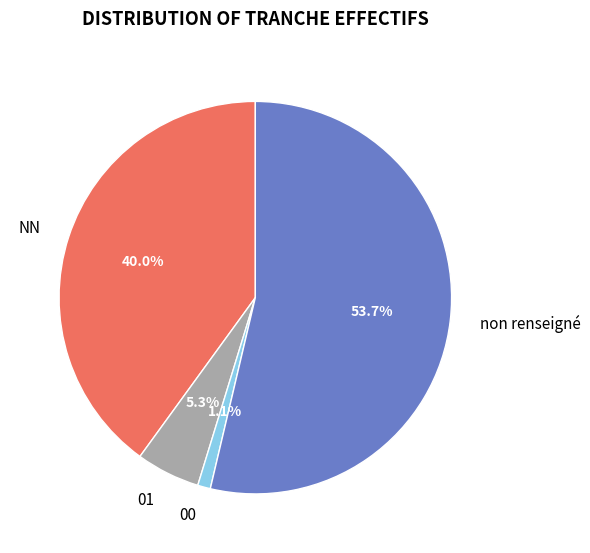

Which category has the smallest portion of the pie?

00